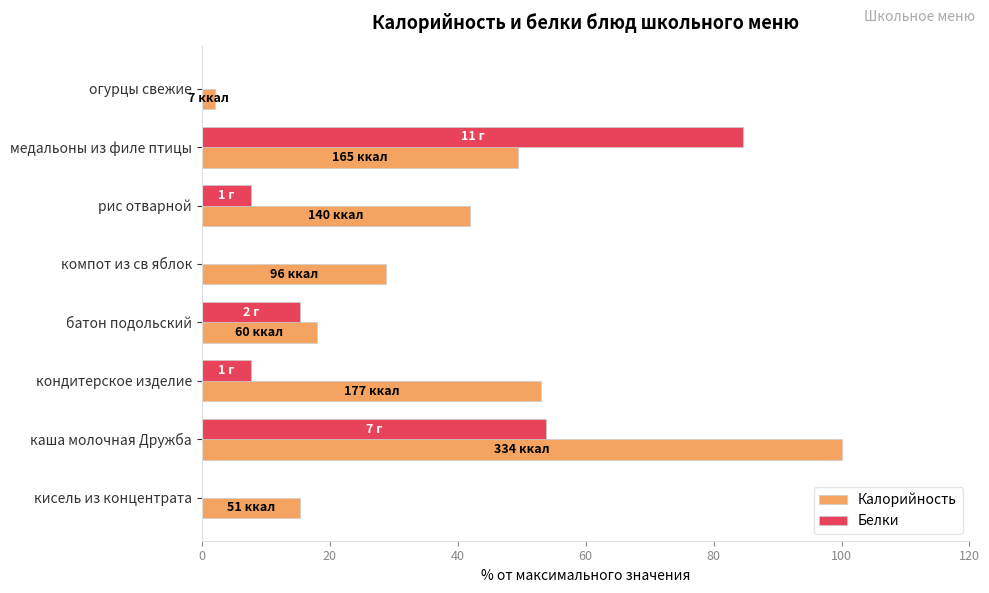

What are all the series names shown in the legend?

Калорийность, Белки